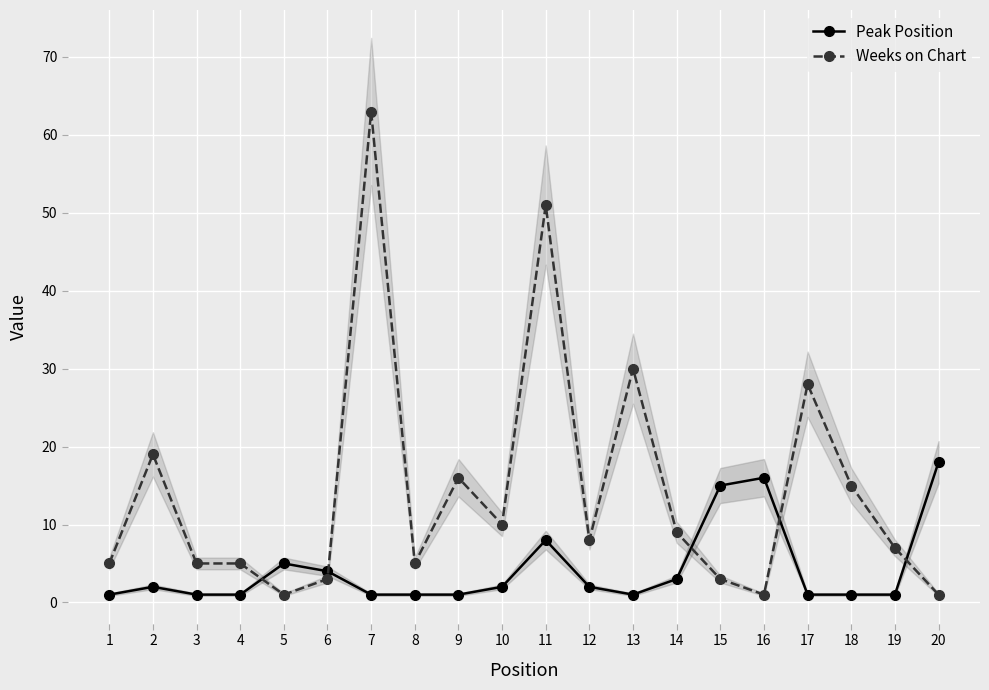

Reading left to right, transcribe all the data shown in this chart.

Peak Position: 1	2	1	1	5	4	1	1	1	2	8	2	1	3	15	16	1	1	1	18
Weeks on Chart: 5	19	5	5	1	3	63	5	16	10	51	8	30	9	3	1	28	15	7	1